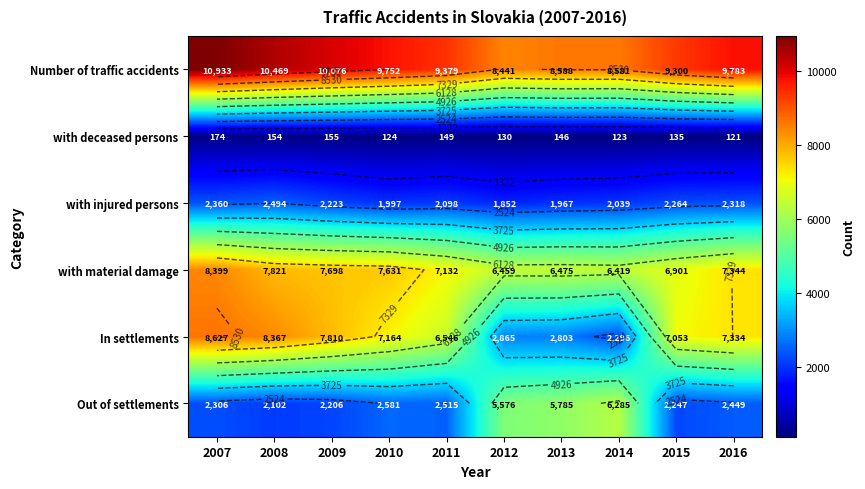

At which label is with deceased persons closest to 147?

2013